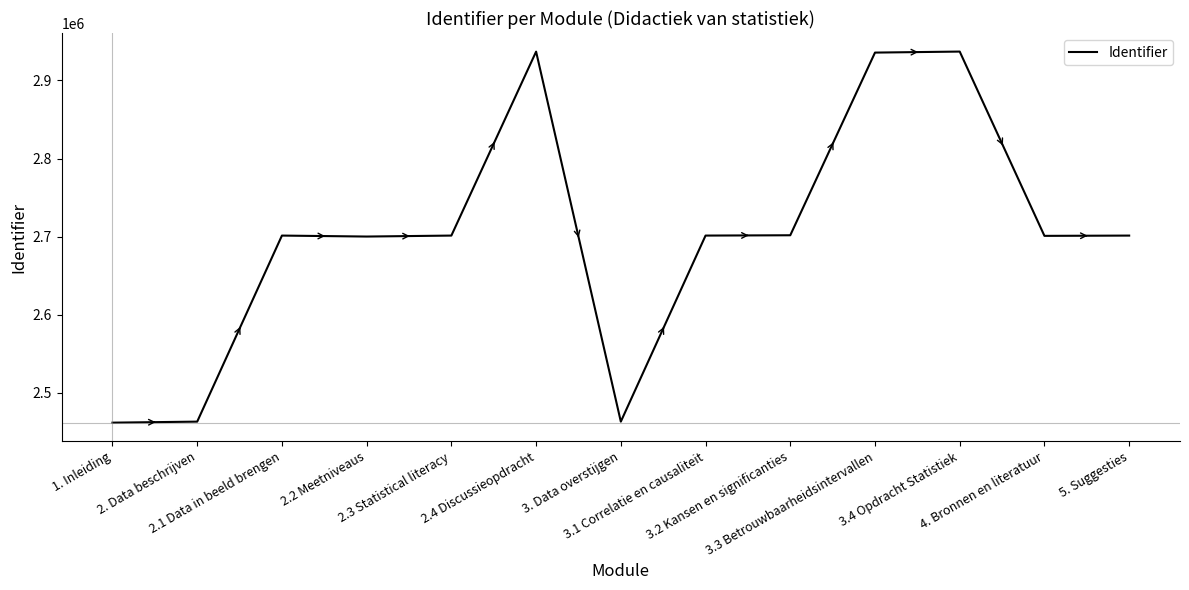

What is the difference between the maximum and minimum values?

475431